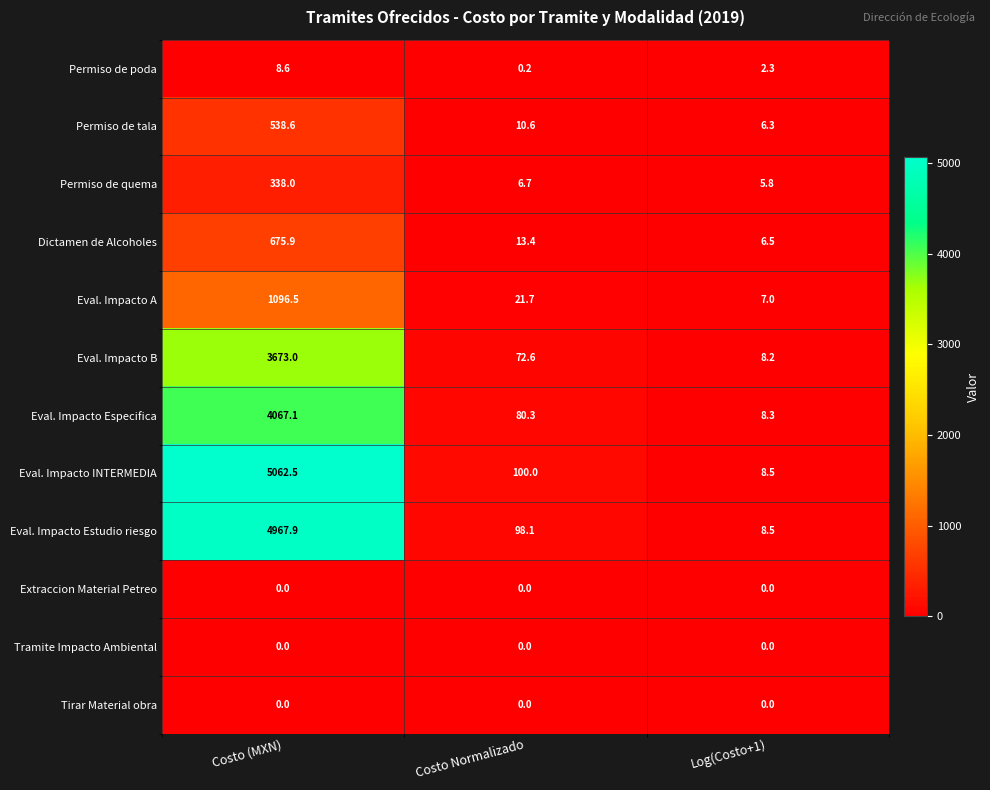

How many categories are shown in the chart?

3